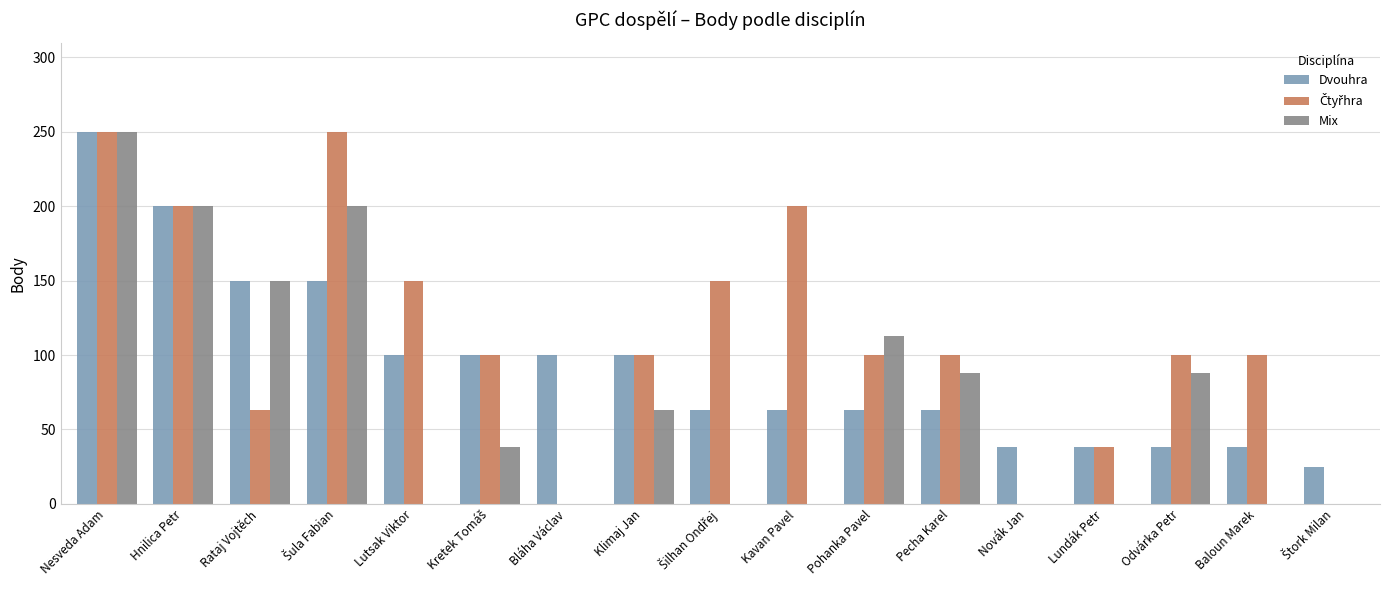

At which category is the sum across all series the highest?

Nesveda Adam